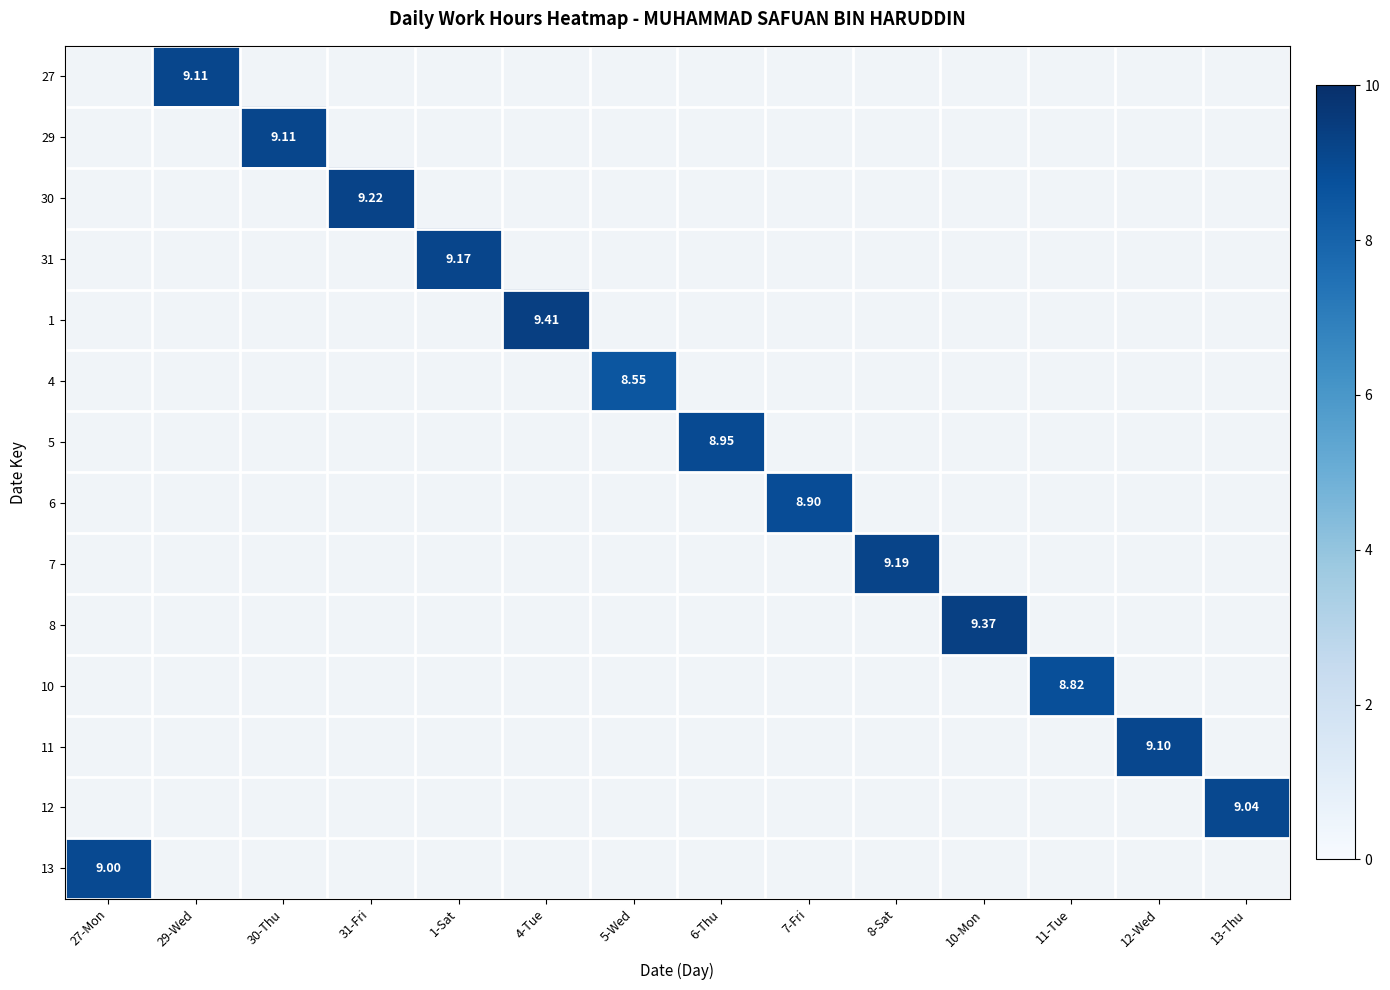

What is the greatest value displayed?

9.4